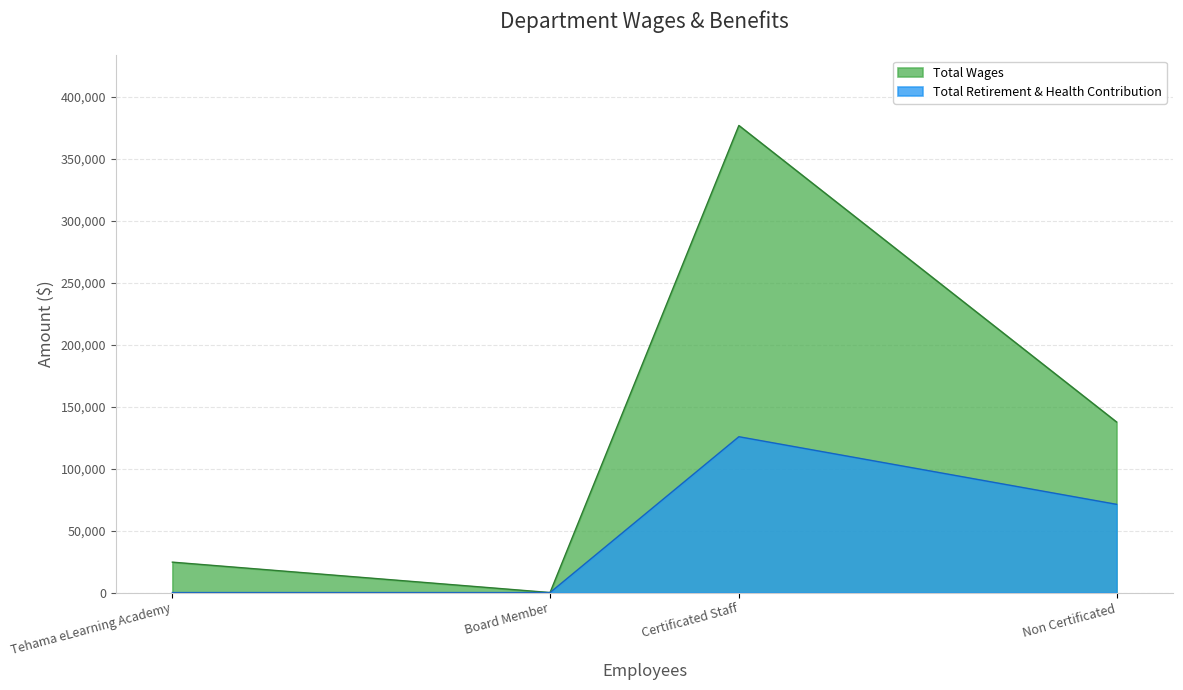

The Total Wages series shows 24540 at Tehama eLearning Academy. True or false?

True